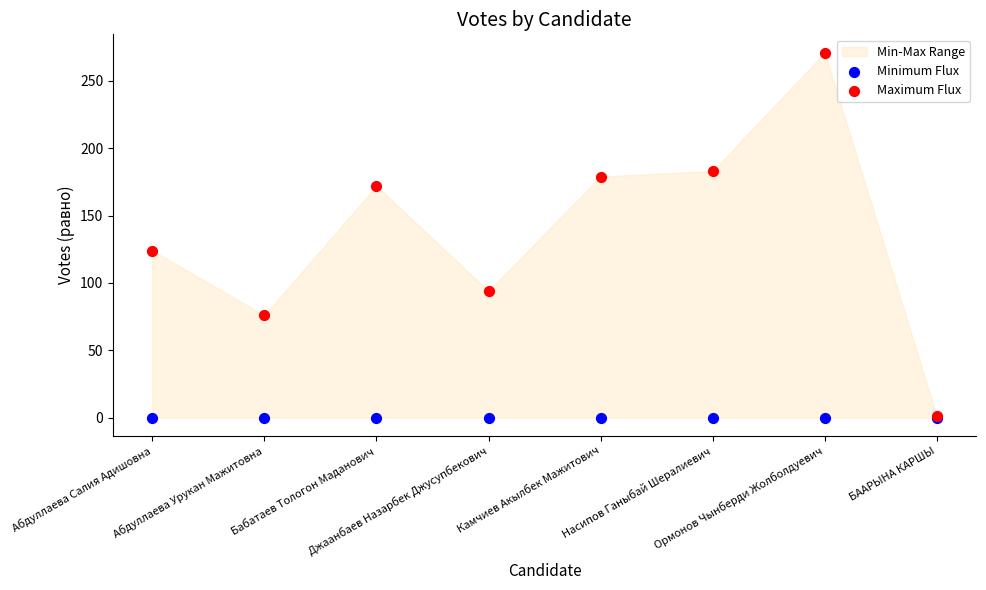

Across all series, what Y value is closest to 135?

124